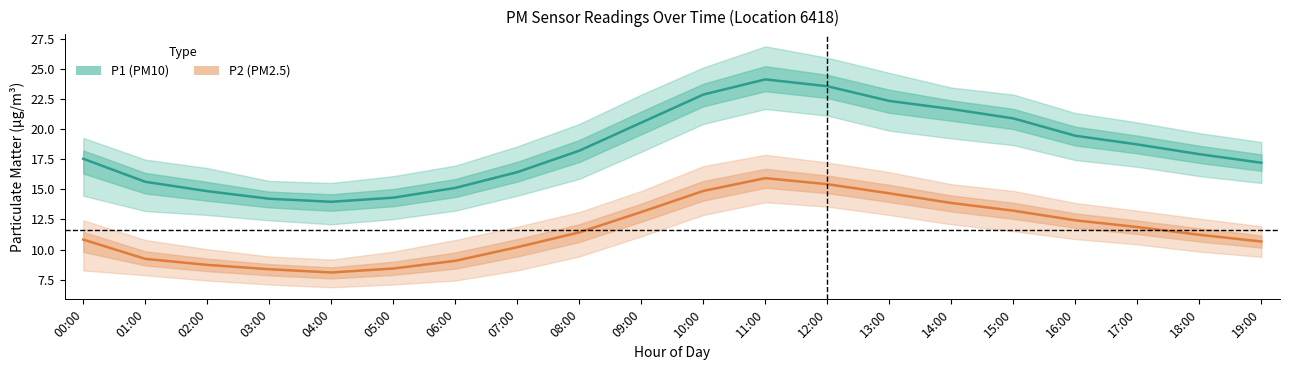

Which category has the highest value in the P2 (PM2.5) series?

11:00